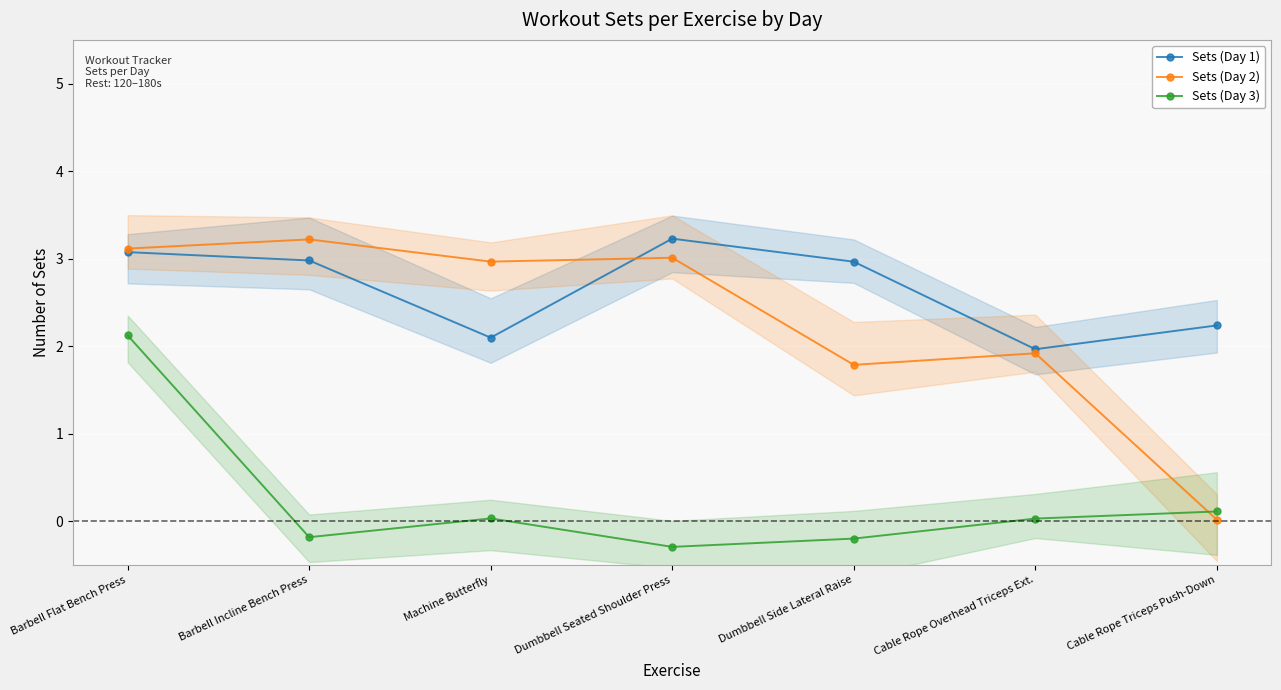

At which category does the chart reach its minimum across all series?

Dumbbell Seated Shoulder Press